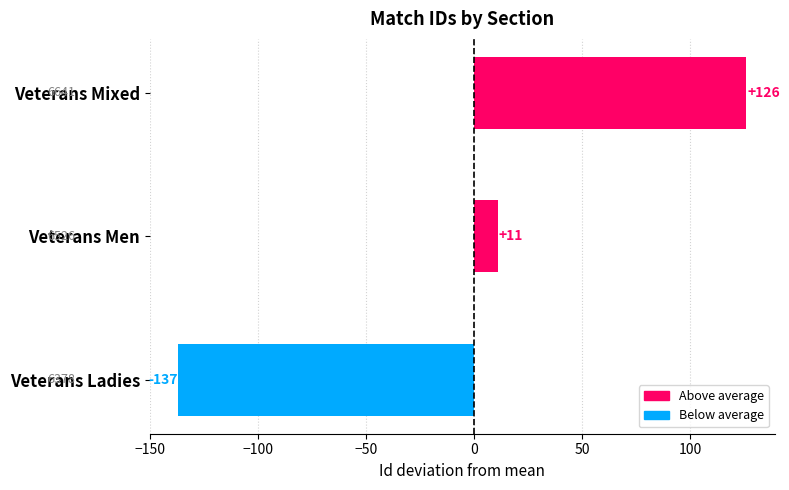

Count the number of data series in this chart.

1